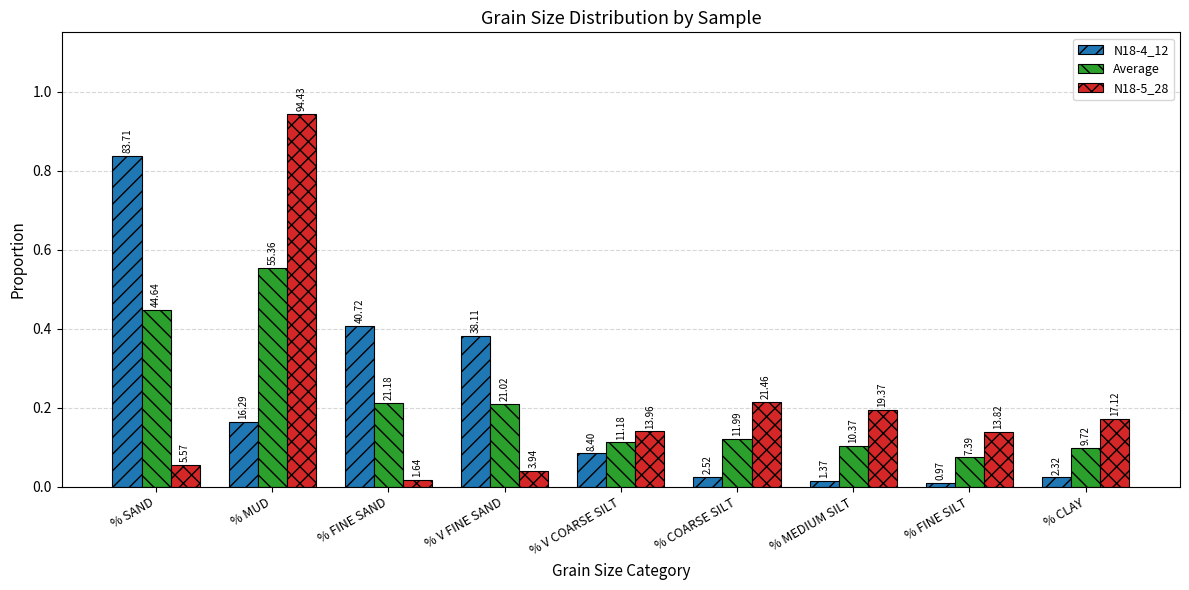

The value of N18-4_12 at % V COARSE SILT is 0.1. True or false?

True